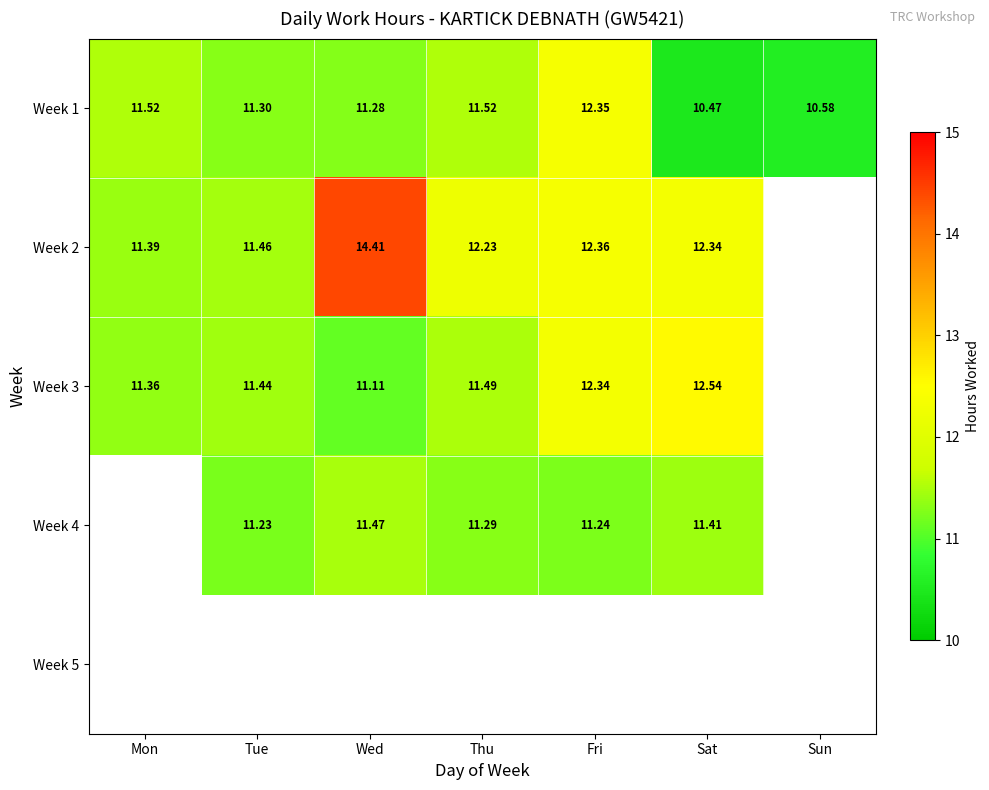

The value of Week 2 at Thu is 12.2. True or false?

True